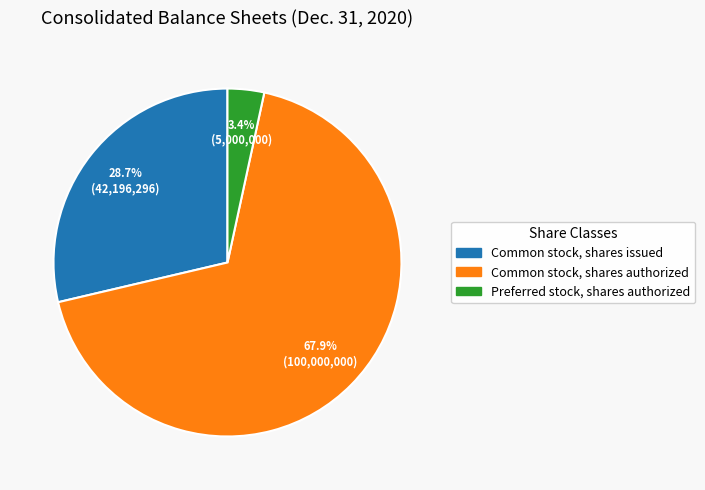

What portion of the pie excludes Common stock, shares issued?

71.3%